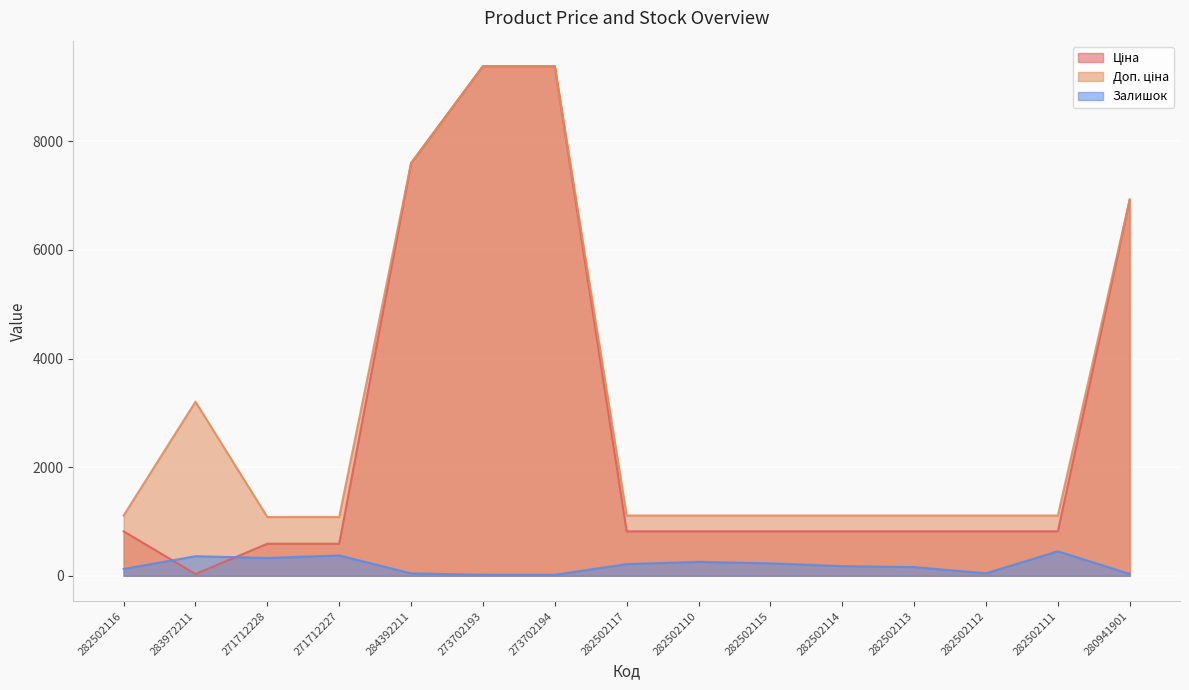

At which label does Ціна reach its peak?

273702193